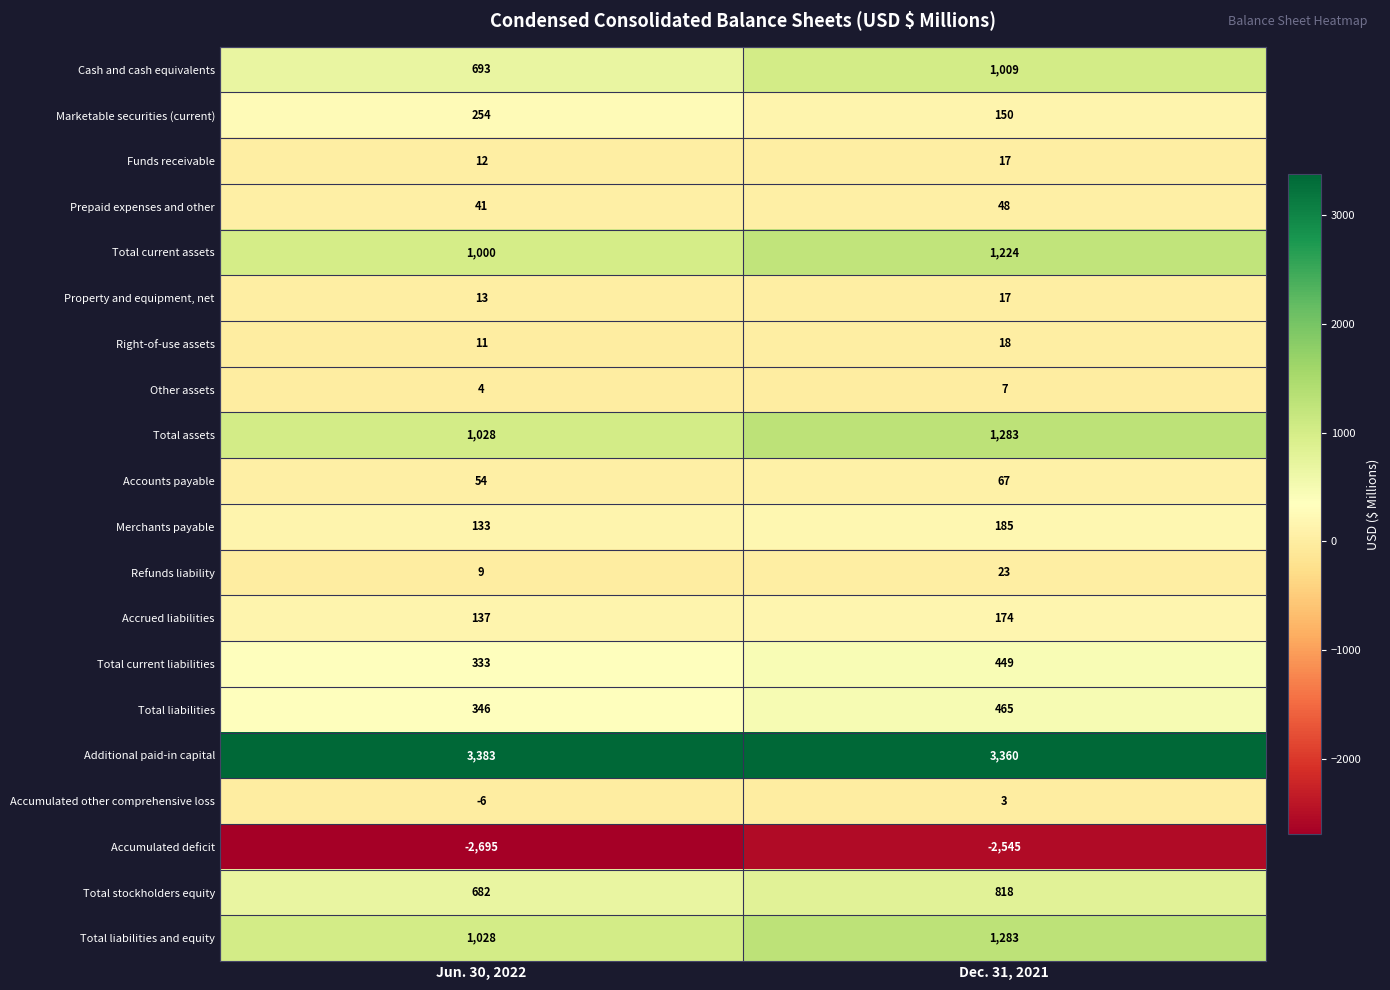

What is the smallest value displayed?

-2695